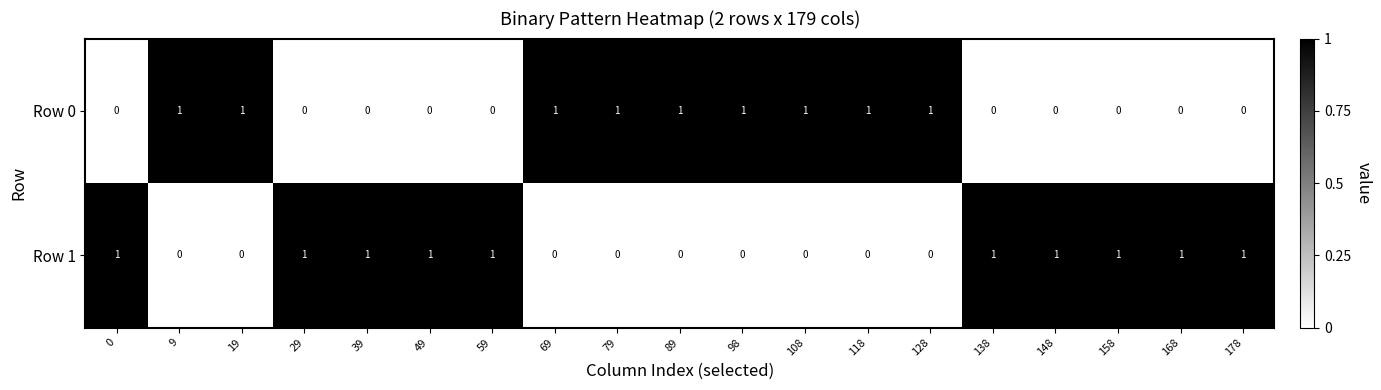

How many Row 1 values are between 0 and 1?

19